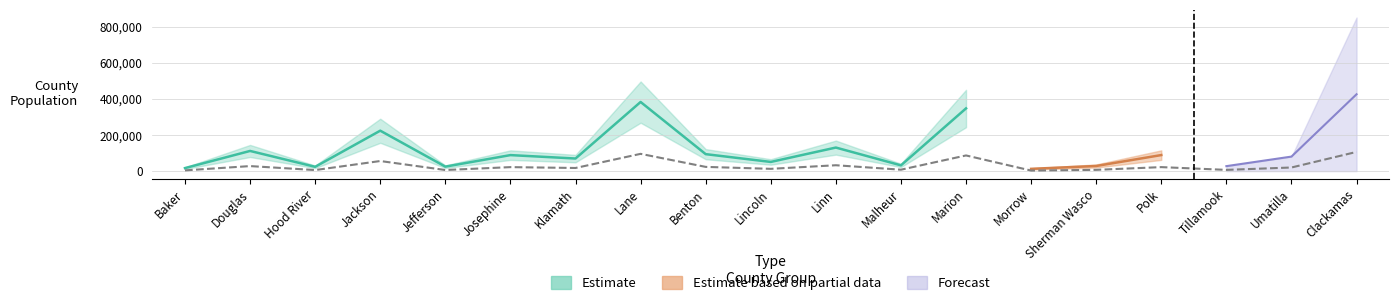

True or false: Estimate has more than 1 points higher than both neighbors.

True